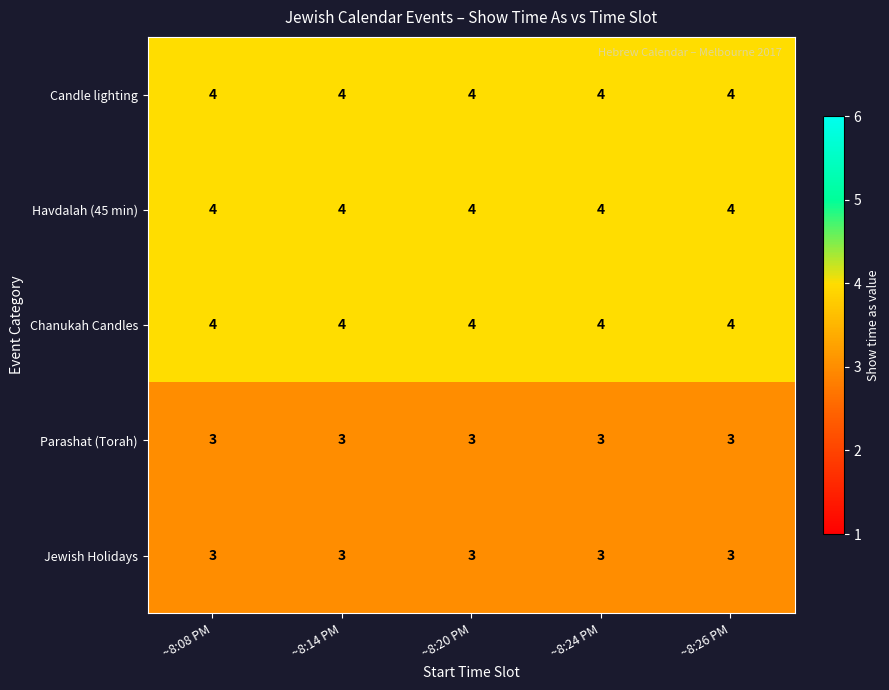

What is the minimum value shown in the chart?

3